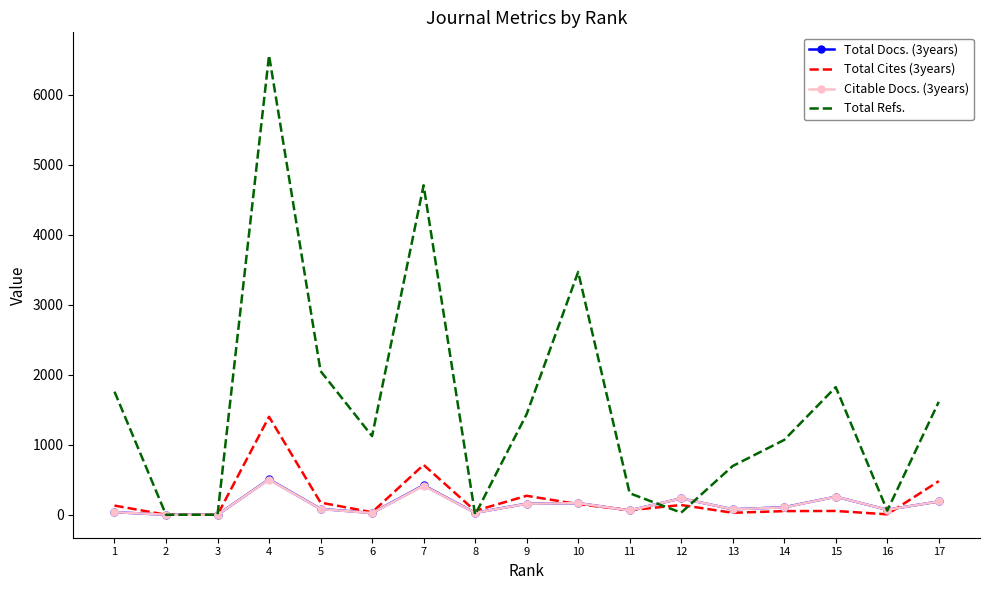

What are all the series names shown in the legend?

Total Docs. (3years), Total Cites (3years), Citable Docs. (3years), Total Refs.